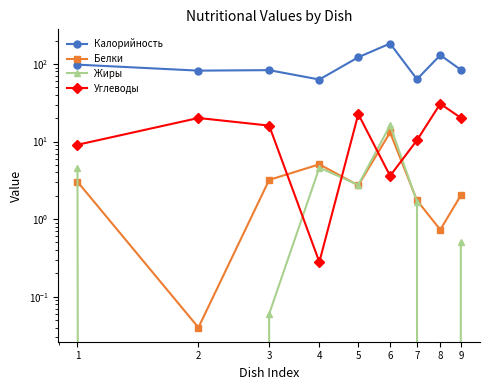

How many intersections are there between Белки and Жиры?

3